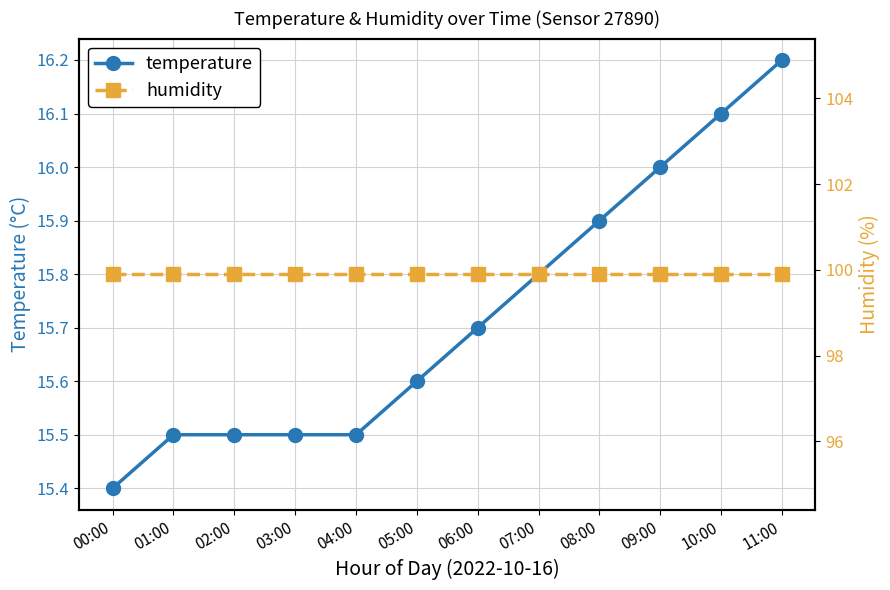

What are all the series names shown in the legend?

temperature, humidity